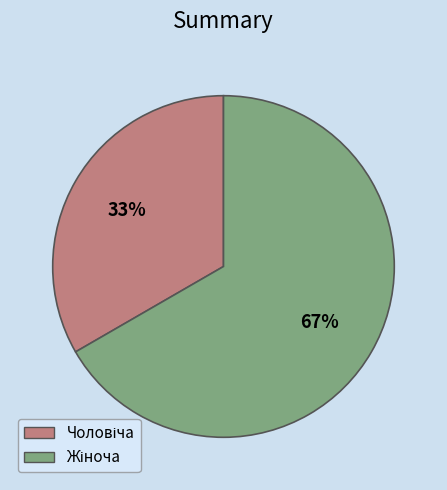

How many slices are in this pie chart?

2